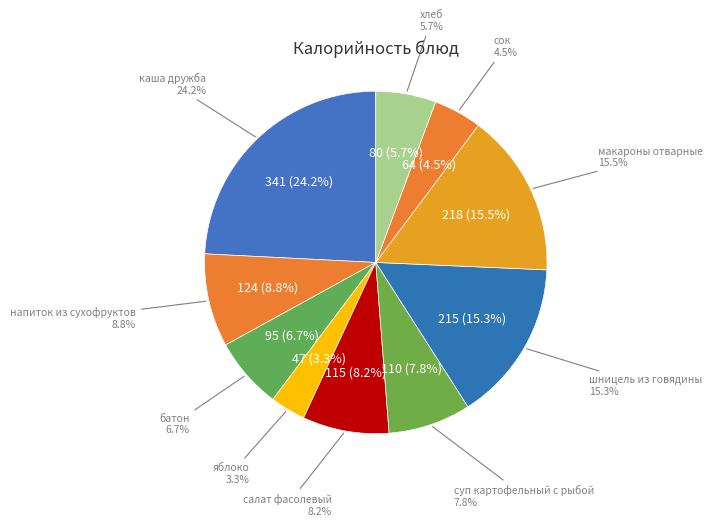

Rank the categories by value from lowest to highest.

яблоко, сок, хлеб, батон, суп картофельный с рыбой, салат фасолевый, напиток из сухофруктов, шницель из говядины, макароны отварные, каша дружба